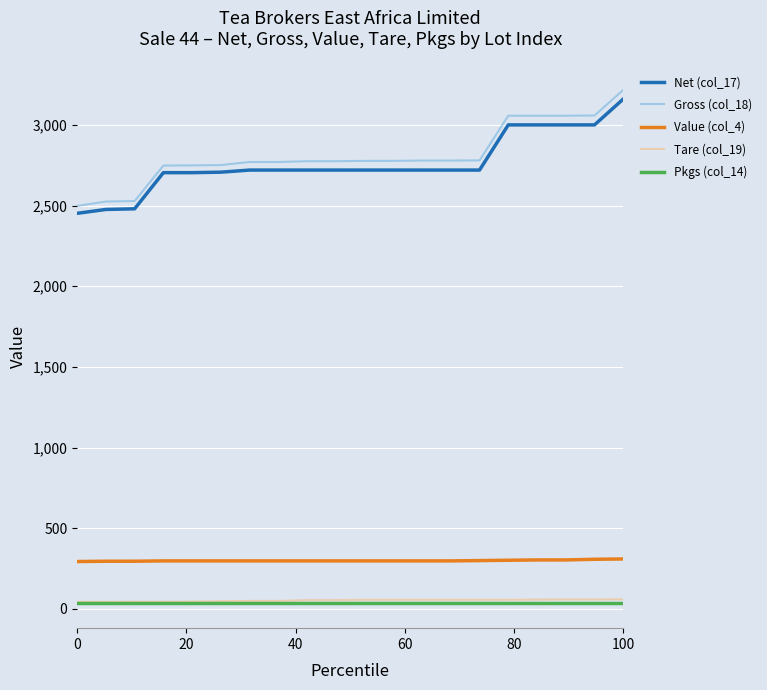

True or false: Gross (col_18) and Tare (col_19) cross at least once.

False